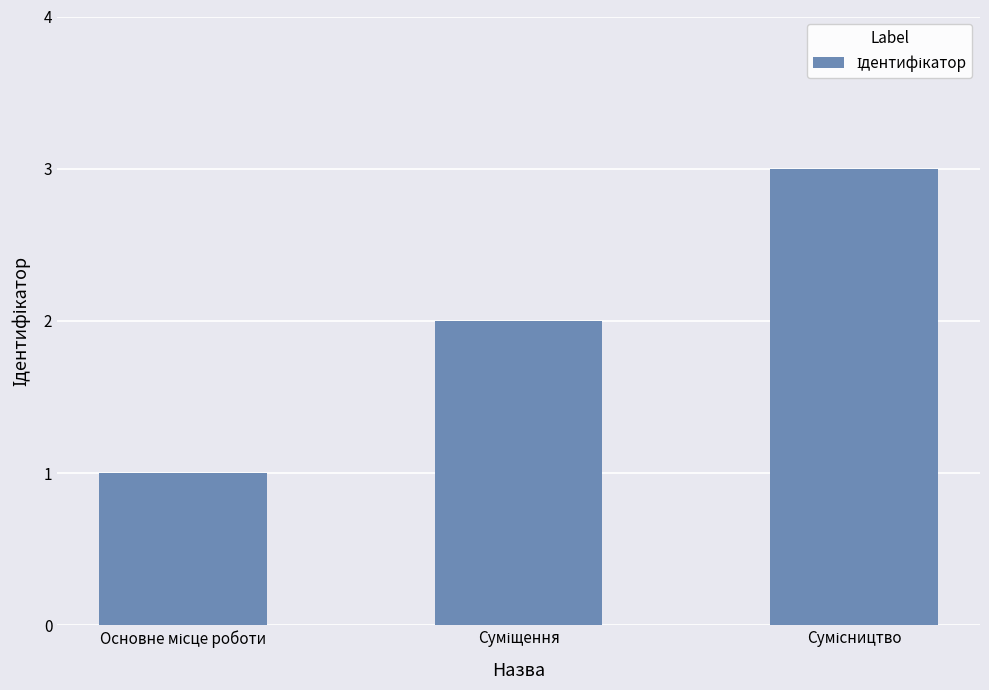

What is the maximum value shown in the chart?

3